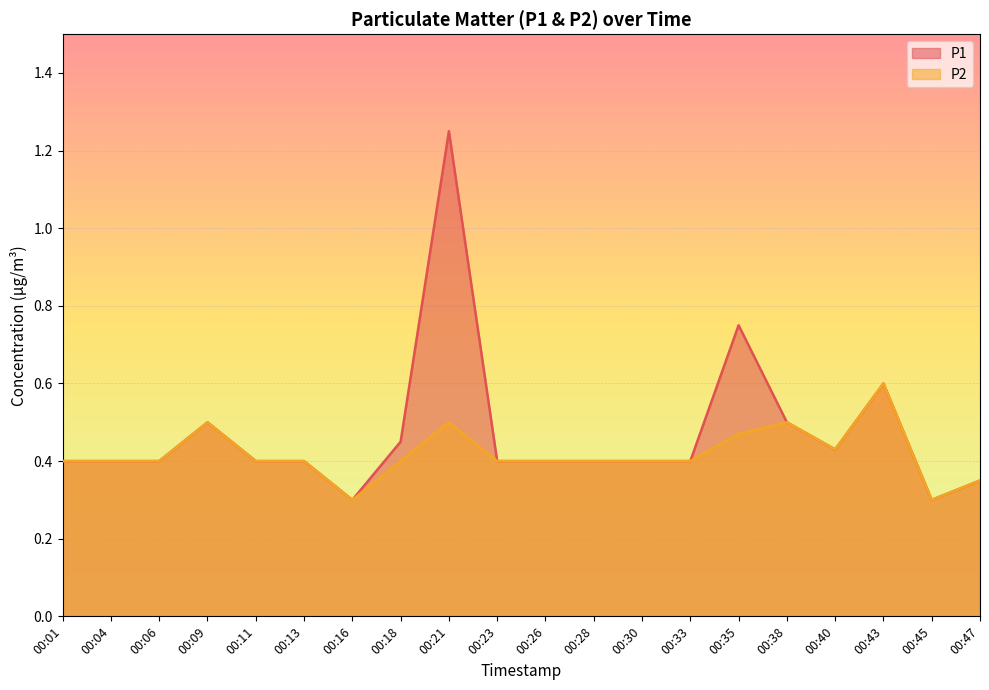

Which series has the largest total across all categories?

P1